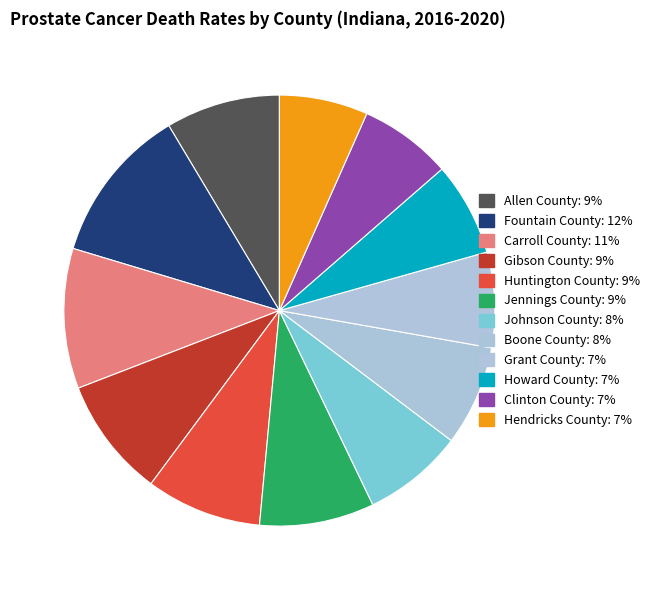

How many segments does this pie chart have?

12